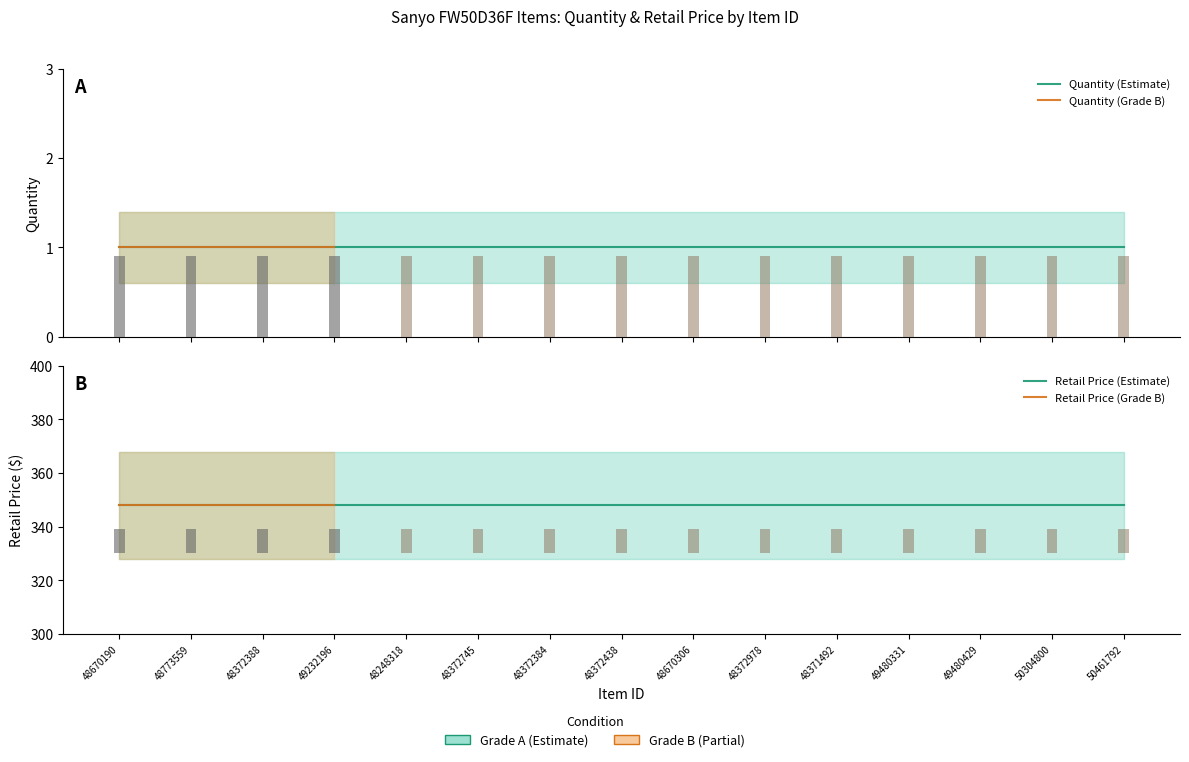

What is the sum of the Quantity values at 48372384 and 48372388?

2